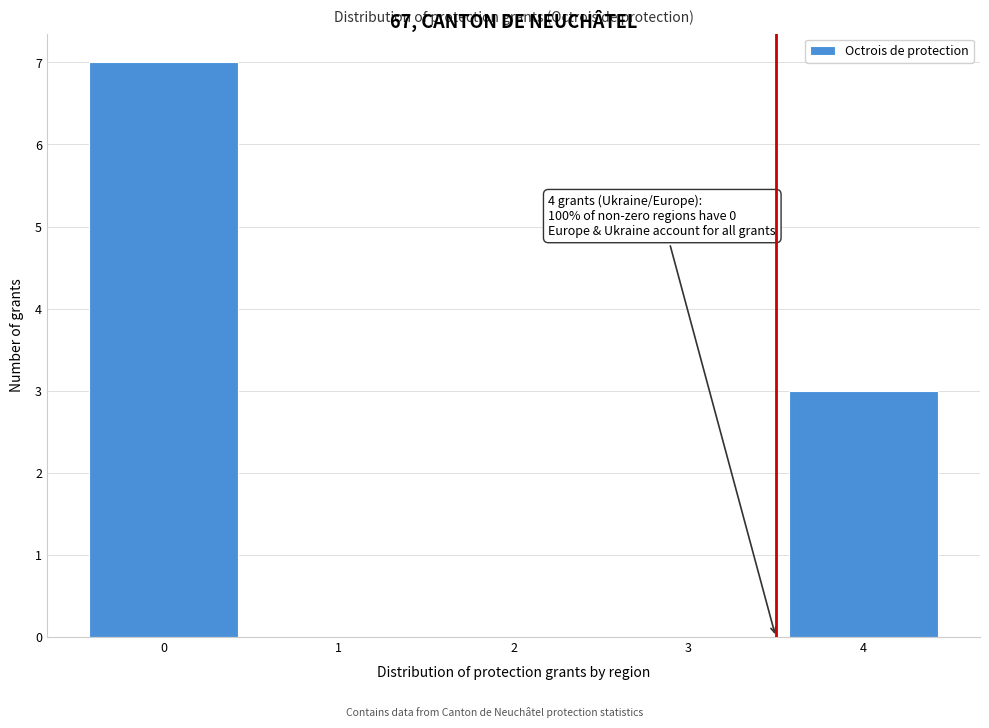

Reading left to right, list all the values displayed in this chart.

0=7	1=0	2=0	3=0	4=3